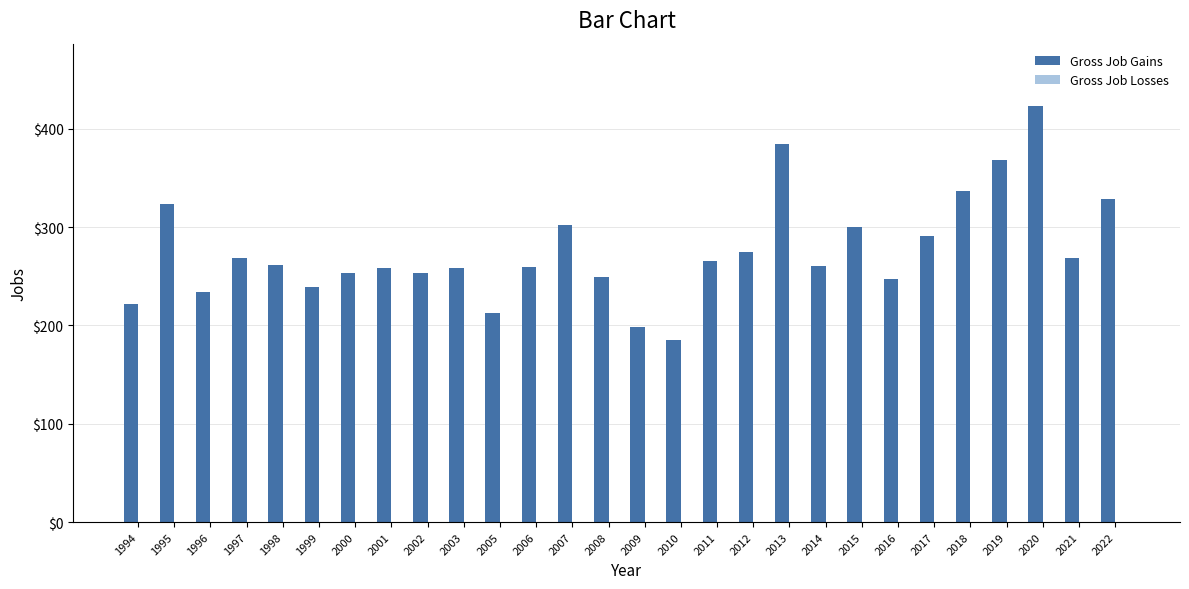

Between 2019 and 2016, which is larger?

2019